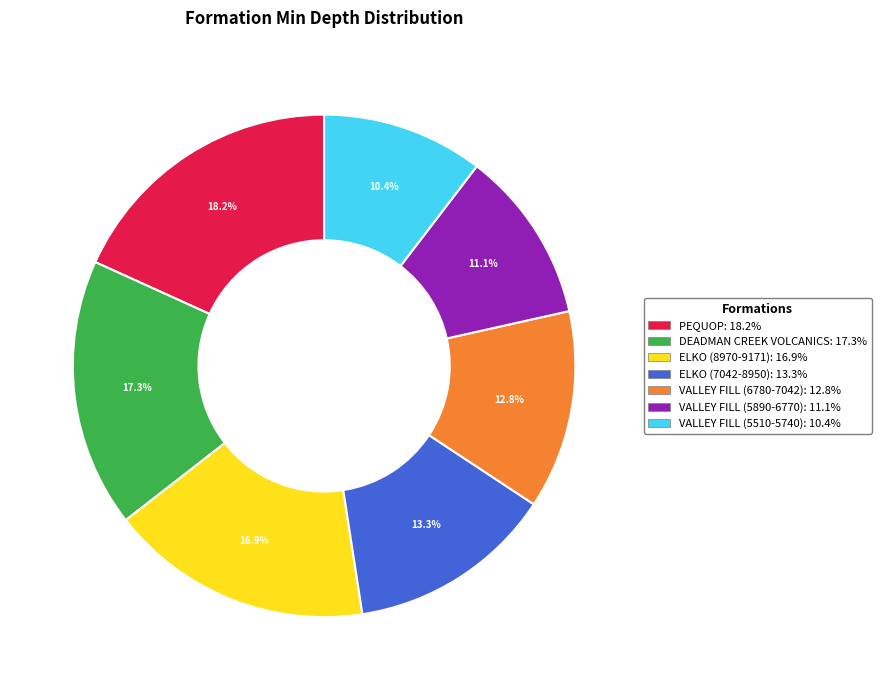

To the nearest percent, what is the average slice percentage?

14%